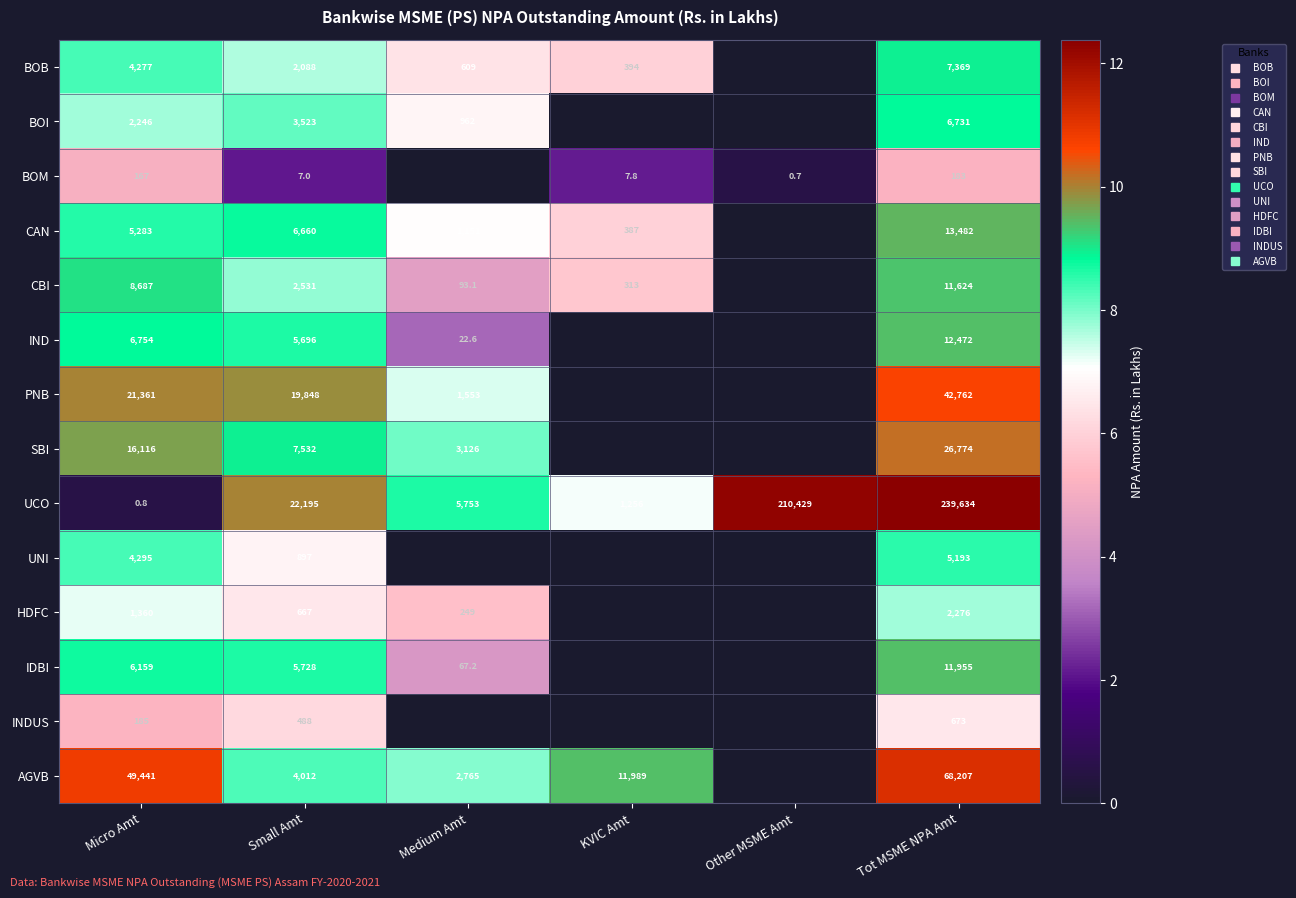

Which series has the largest total across all categories?

UCO